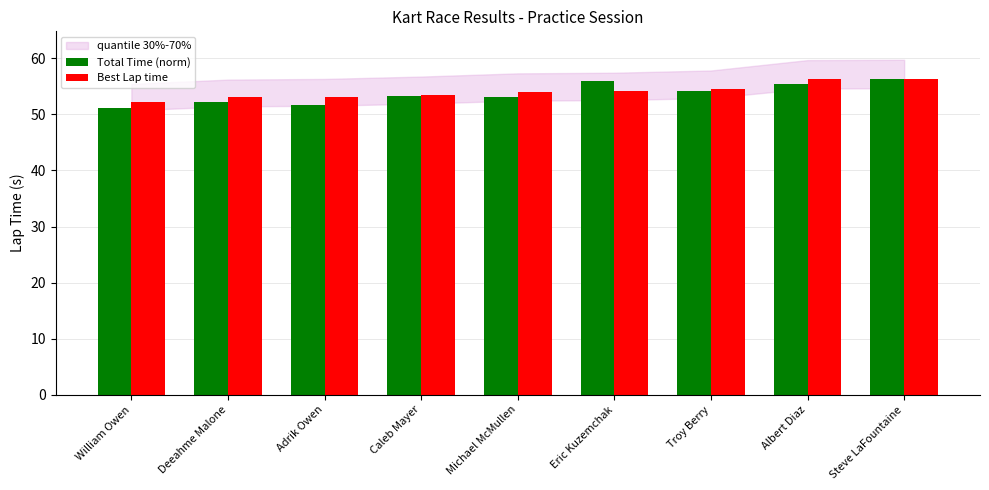

How many bars are there in each group?

2